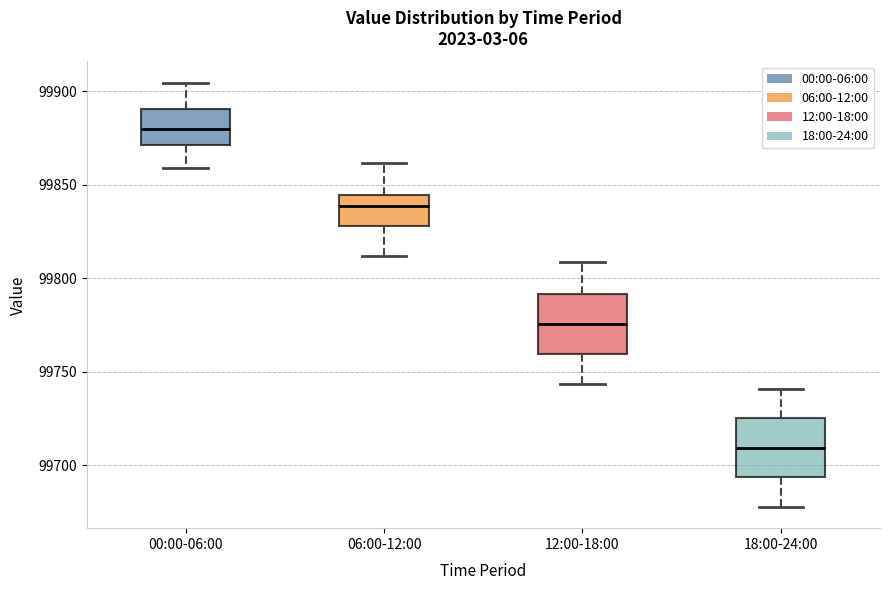

Which box has the highest median line?

00:00-06:00